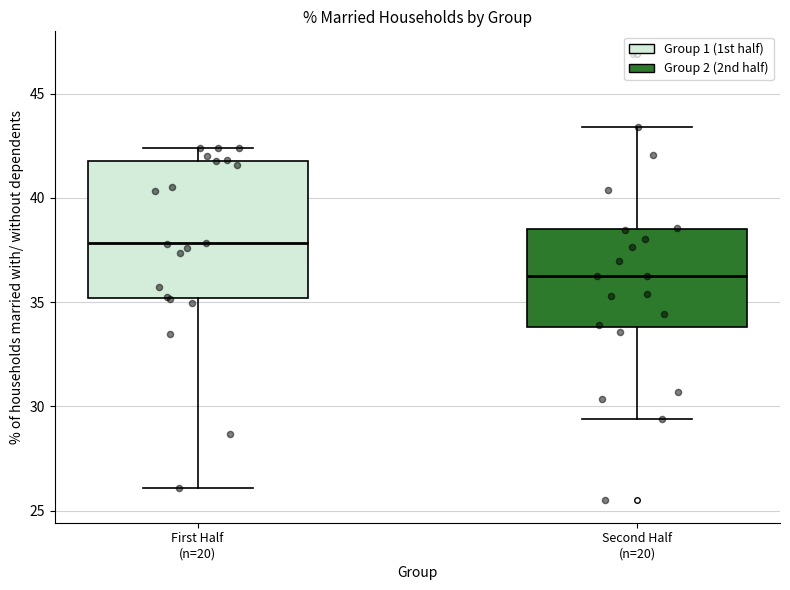

Where does the median line of the box for First Half (n=20) sit on the y-axis? The values are not printed on the chart, so give them approximately, as read against the axis.

38.0